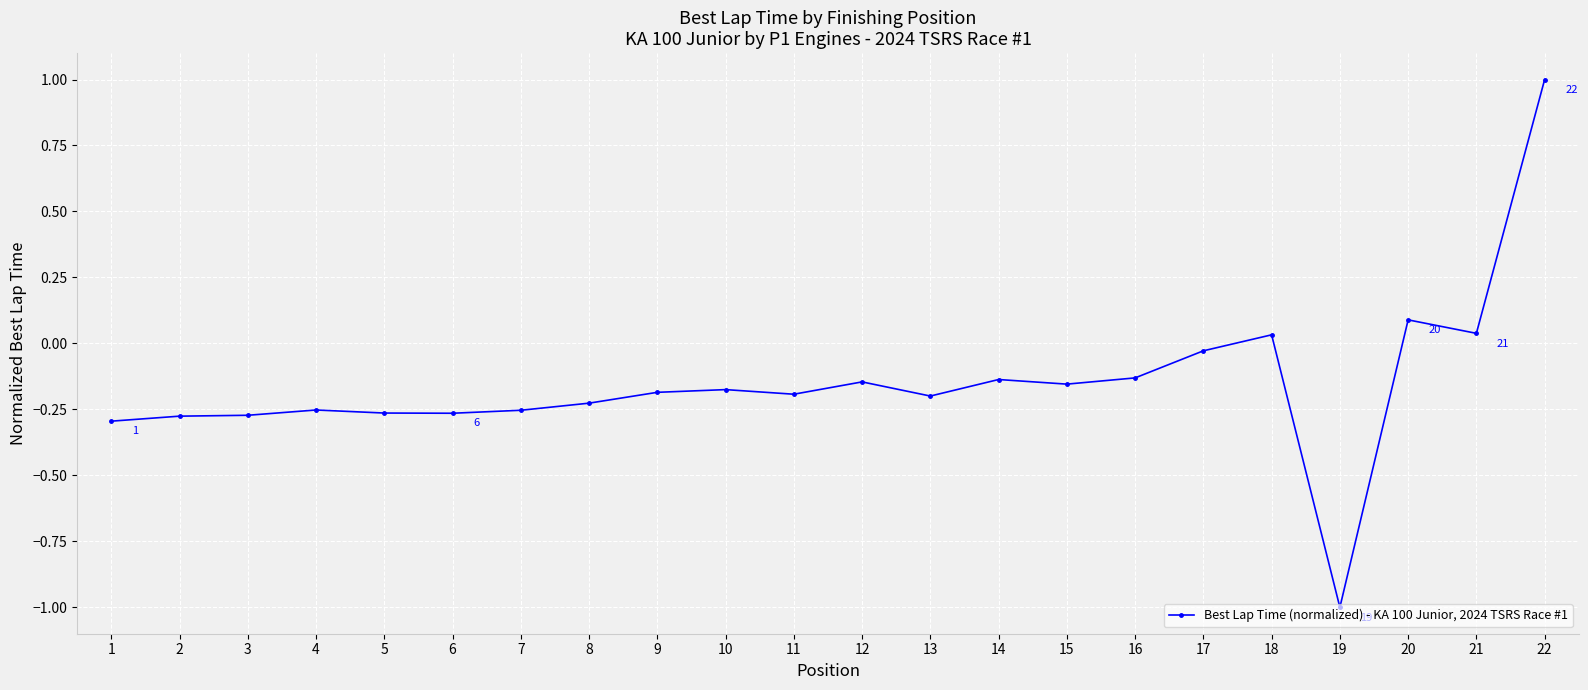

True or false: there are more than 0 points higher than both neighbors.

True